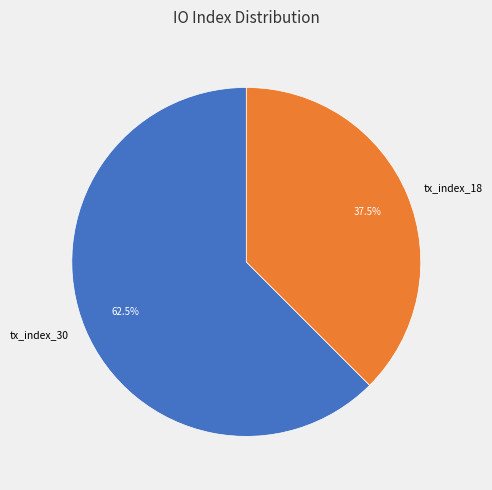

Is there a majority slice in this chart?

Yes